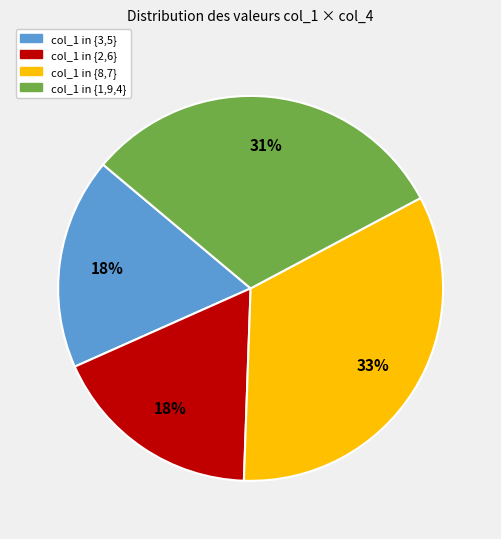

To the nearest percent, what is the average slice percentage?

25%